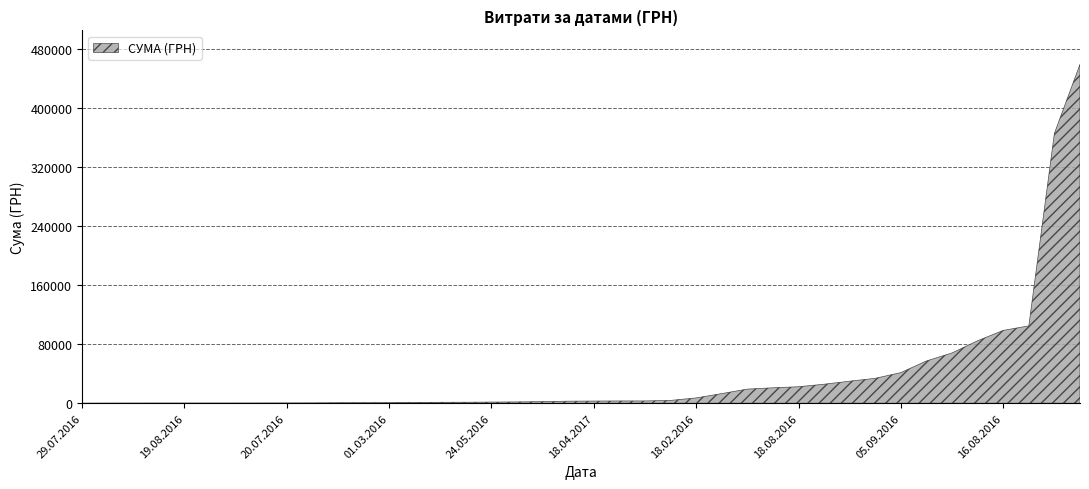

What is the greatest value displayed?

459692.9